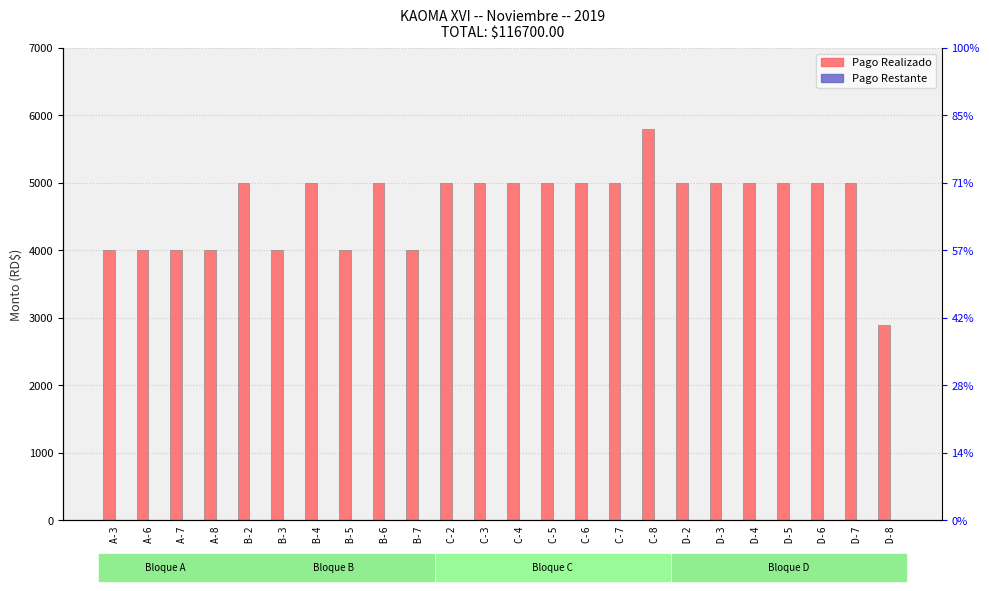

What is the greatest value displayed?

5800